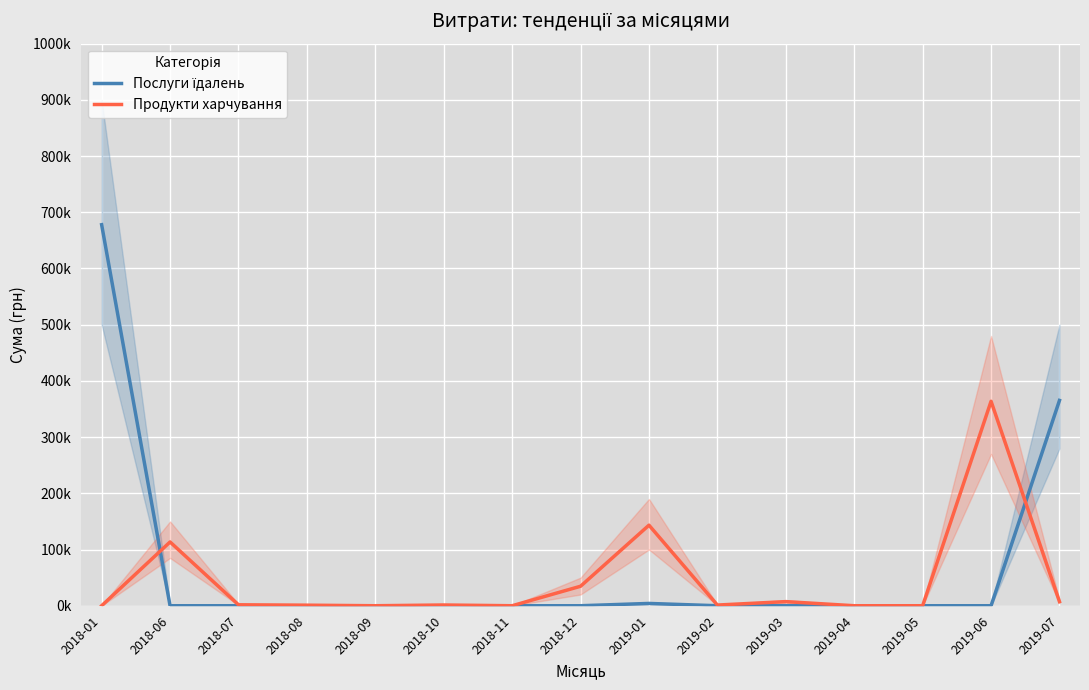

Where is the first local minimum for Продукти харчування?

2018-09